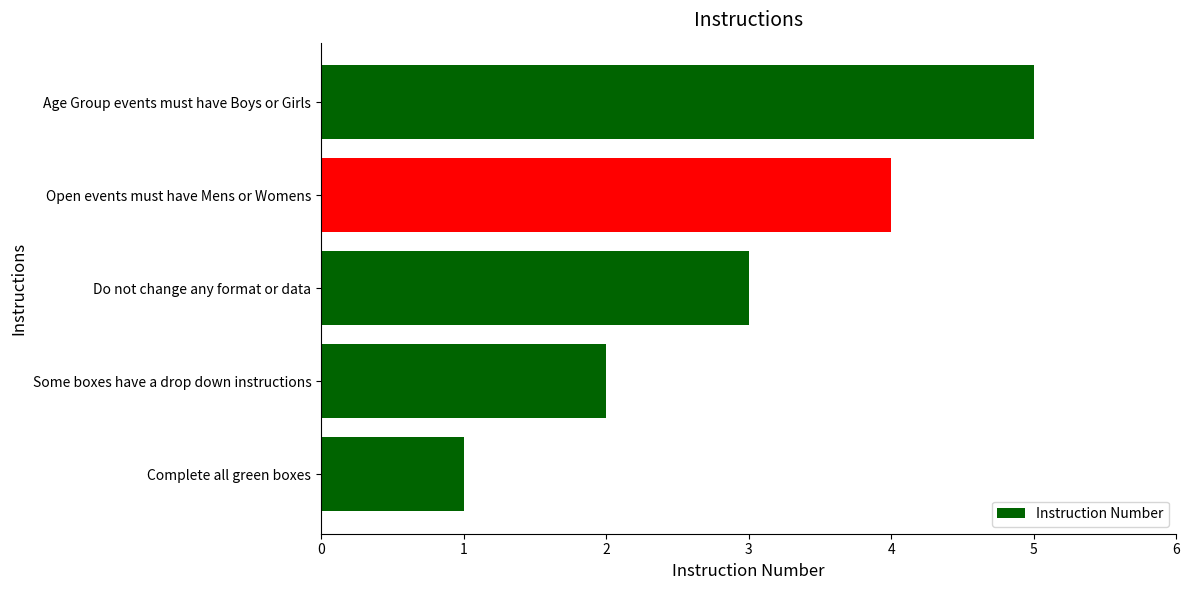

Which label corresponds to the smallest value in the chart?

Complete all green boxes